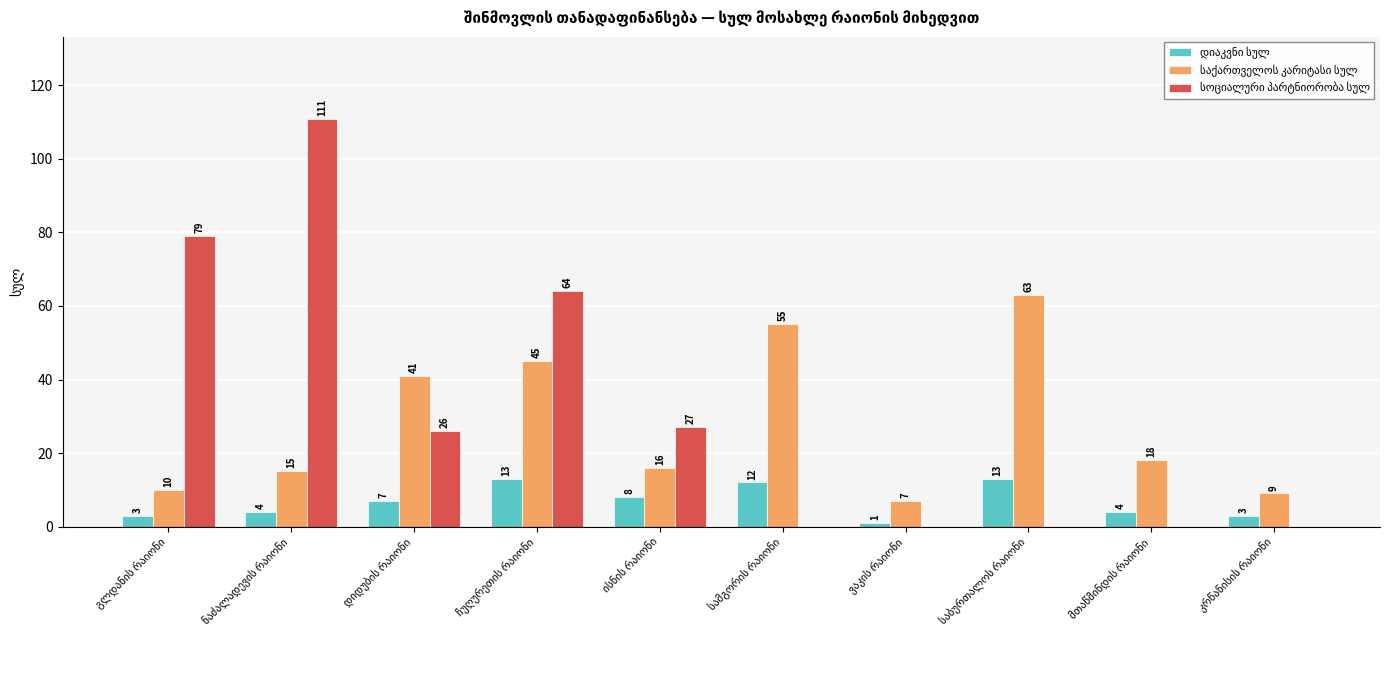

What is the maximum value shown in the chart?

111